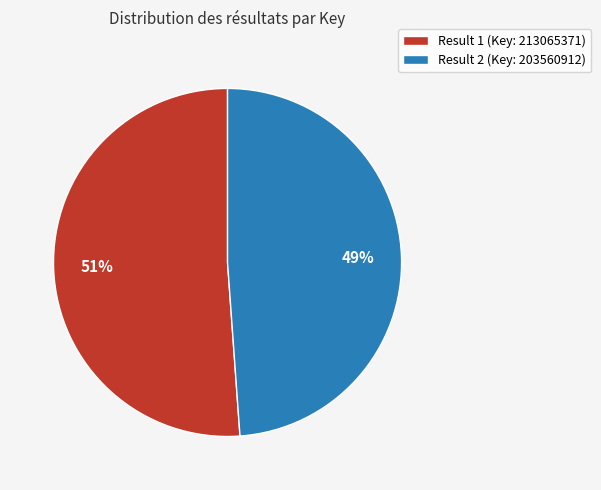

Approximately how many times larger is the value at Result 1 (Key: 213065371) compared to Result 2 (Key: 203560912)?

1.0